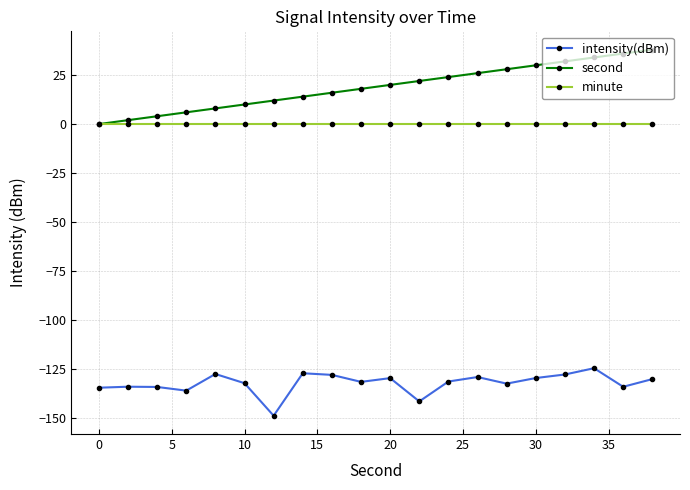

Which series has the largest total across all categories?

second